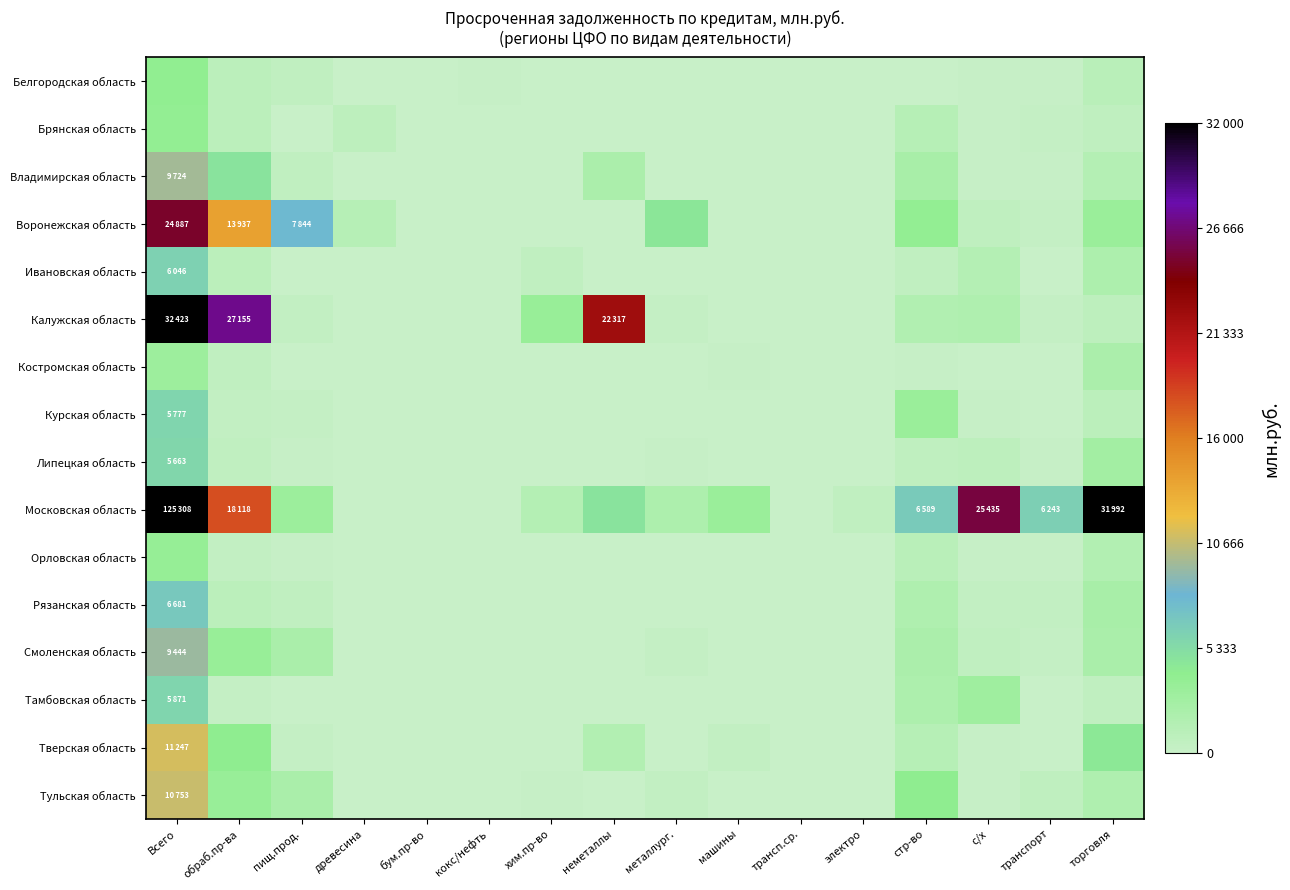

Reading left to right, transcribe all the data shown in this chart.

Белгородская область: Всего=3898	обраб.пр-ва=935	пищ.прод.=523	древесина=12	бум.пр-во=52	кокс/нефть=154	хим.пр-во=1	неметаллы=5	металлург.=14	машины=19	трансп.ср.=0	электро=0	стр-во=123	с/х=234	транспорт=160	торговля=1118
Брянская область: Всего=3765	обраб.пр-ва=949	пищ.прод.=10	древесина=841	бум.пр-во=9	кокс/нефть=0	хим.пр-во=0	неметаллы=59	металлург.=3	машины=0	трансп.ср.=0	электро=0	стр-во=1361	с/х=141	транспорт=360	торговля=700
Владимирская область: Всего=9724	обраб.пр-ва=4865	пищ.прод.=577	древесина=79	бум.пр-во=6	кокс/нефть=0	хим.пр-во=104	неметаллы=2054	металлург.=77	машины=27	трансп.ср.=0	электро=24	стр-во=2329	с/х=211	транспорт=153	торговля=1413
Воронежская область: Всего=24887	обраб.пр-ва=13937	пищ.прод.=7844	древесина=1348	бум.пр-во=1	кокс/нефть=0	хим.пр-во=0	неметаллы=23	металлург.=4613	машины=81	трансп.ср.=0	электро=0	стр-во=3810	с/х=672	транспорт=284	торговля=3368
Ивановская область: Всего=6046	обраб.пр-ва=924	пищ.прод.=2	древесина=75	бум.пр-во=0	кокс/нефть=0	хим.пр-во=540	неметаллы=2	металлург.=0	машины=0	трансп.ср.=0	электро=0	стр-во=595	с/х=1420	транспорт=46	торговля=1933
Калужская область: Всего=32423	обраб.пр-ва=27155	пищ.прод.=479	древесина=23	бум.пр-во=3	кокс/нефть=0	хим.пр-во=3446	неметаллы=22317	металлург.=312	машины=1	трансп.ср.=0	электро=9	стр-во=1705	с/х=1785	транспорт=274	торговля=820
Костромская область: Всего=3103	обраб.пр-ва=569	пищ.прод.=35	древесина=81	бум.пр-во=123	кокс/нефть=0	хим.пр-во=8	неметаллы=5	металлург.=28	машины=161	трансп.ср.=0	электро=5	стр-во=157	с/х=106	транспорт=115	торговля=2049
Курская область: Всего=5777	обраб.пр-ва=440	пищ.прод.=309	древесина=2	бум.пр-во=0	кокс/нефть=0	хим.пр-во=1	неметаллы=14	металлург.=16	машины=17	трансп.ср.=0	электро=31	стр-во=3279	с/х=219	транспорт=97	торговля=922
Липецкая область: Всего=5663	обраб.пр-ва=538	пищ.прод.=143	древесина=6	бум.пр-во=0	кокс/нефть=0	хим.пр-во=0	неметаллы=20	металлург.=136	машины=1	трансп.ср.=0	электро=35	стр-во=731	с/х=789	транспорт=130	торговля=2664
Московская область: Всего=125308	обраб.пр-ва=18118	пищ.прод.=3188	древесина=41	бум.пр-во=112	кокс/нефть=0	хим.пр-во=1381	неметаллы=4863	металлург.=1960	машины=3311	трансп.ср.=0	электро=613	стр-во=6589	с/х=25435	транспорт=6243	торговля=31992
Орловская область: Всего=3614	обраб.пр-ва=379	пищ.прод.=127	древесина=12	бум.пр-во=11	кокс/нефть=0	хим.пр-во=0	неметаллы=61	металлург.=0	машины=5	трансп.ср.=0	электро=1	стр-во=1091	с/х=247	транспорт=232	торговля=1526
Рязанская область: Всего=6681	обраб.пр-ва=927	пищ.прод.=506	древесина=27	бум.пр-во=33	кокс/нефть=0	хим.пр-во=0	неметаллы=15	металлург.=36	машины=35	трансп.ср.=0	электро=0	стр-во=1831	с/х=494	транспорт=486	торговля=2327
Смоленская область: Всего=9444	обраб.пр-ва=3489	пищ.прод.=2127	древесина=61	бум.пр-во=11	кокс/нефть=21	хим.пр-во=0	неметаллы=33	металлург.=372	машины=32	трансп.ср.=0	электро=1	стр-во=2018	с/х=569	транспорт=330	торговля=2247
Тамбовская область: Всего=5871	обраб.пр-ва=277	пищ.прод.=10	древесина=7	бум.пр-во=2	кокс/нефть=0	хим.пр-во=1	неметаллы=27	металлург.=62	машины=2	трансп.ср.=0	электро=0	стр-во=1959	с/х=2884	транспорт=43	торговля=618
Тверская область: Всего=11247	обраб.пр-ва=4068	пищ.прод.=364	древесина=15	бум.пр-во=0	кокс/нефть=0	хим.пр-во=23	неметаллы=1566	металлург.=1	машины=383	трансп.ср.=0	электро=0	стр-во=1338	с/х=243	транспорт=101	торговля=4442
Тульская область: Всего=10753	обраб.пр-ва=3484	пищ.прод.=2232	древесина=10	бум.пр-во=14	кокс/нефть=0	хим.пр-во=138	неметаллы=39	металлург.=469	машины=79	трансп.ср.=0	электро=0	стр-во=4062	с/х=138	транспорт=675	торговля=1846